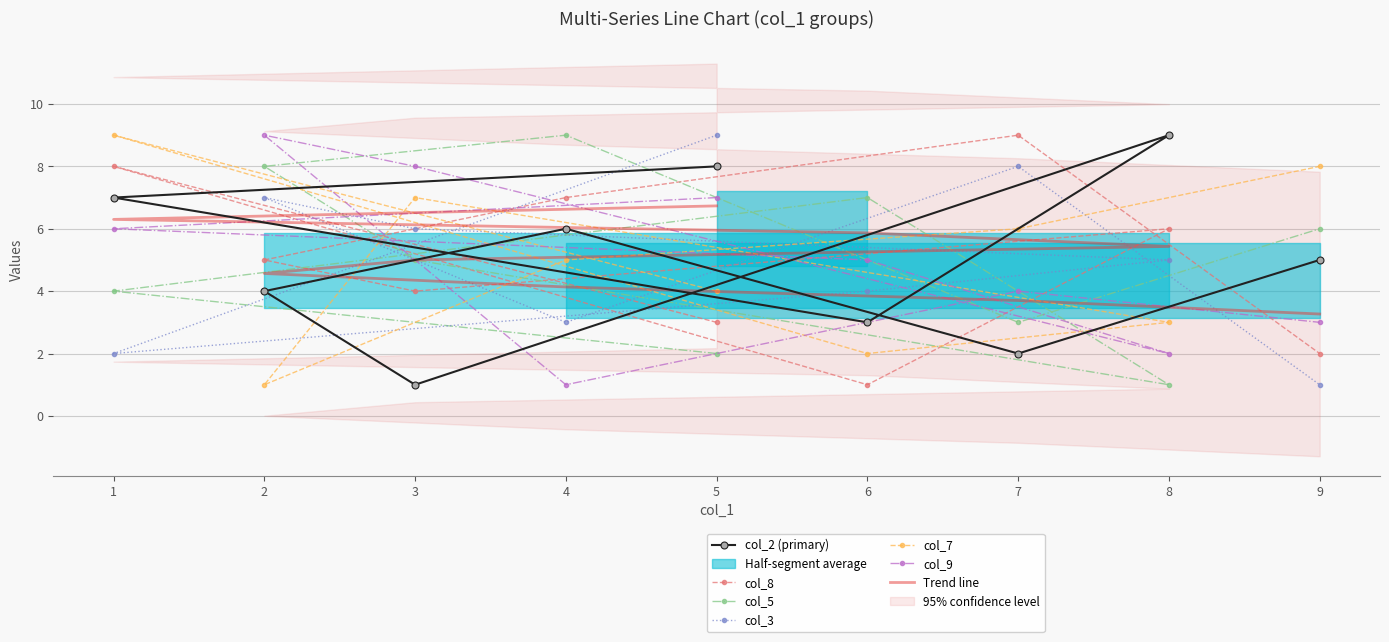

How many data points does each series have?

9